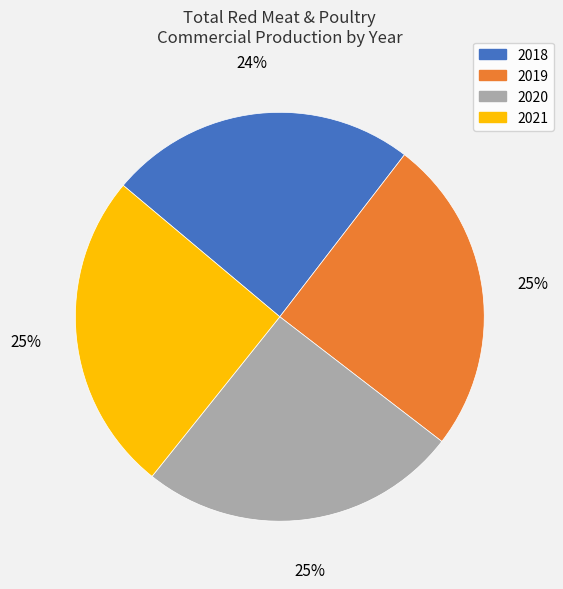

What is the smallest slice in the pie chart?

2018